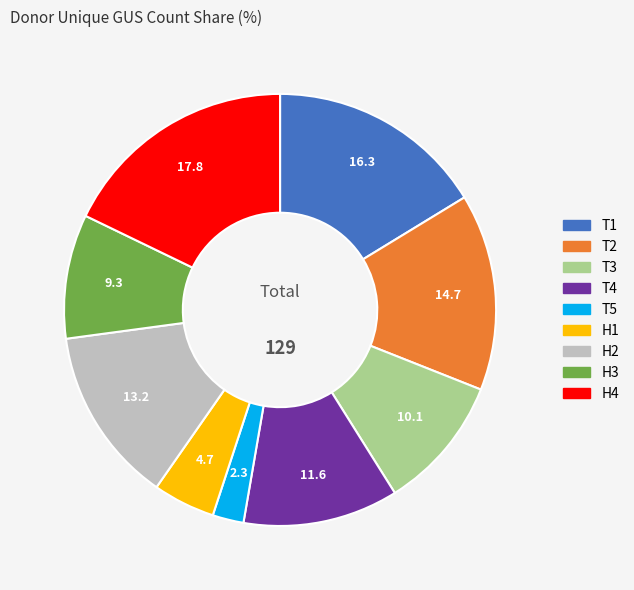

Combined, do T1 and T4 account for over 50%?

No